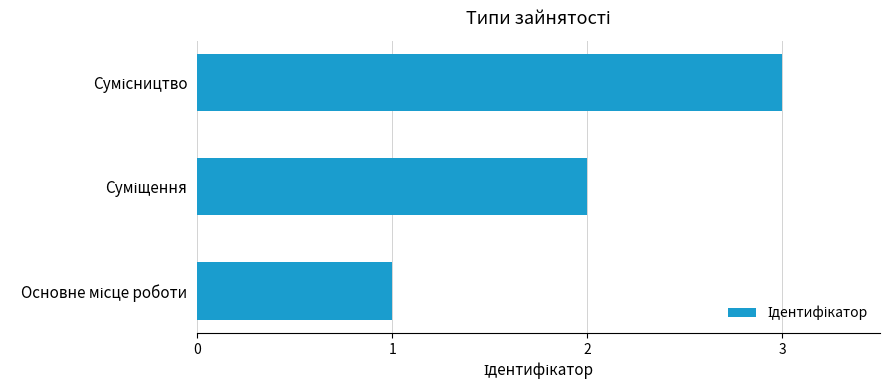

What is the maximum value shown in the chart?

3